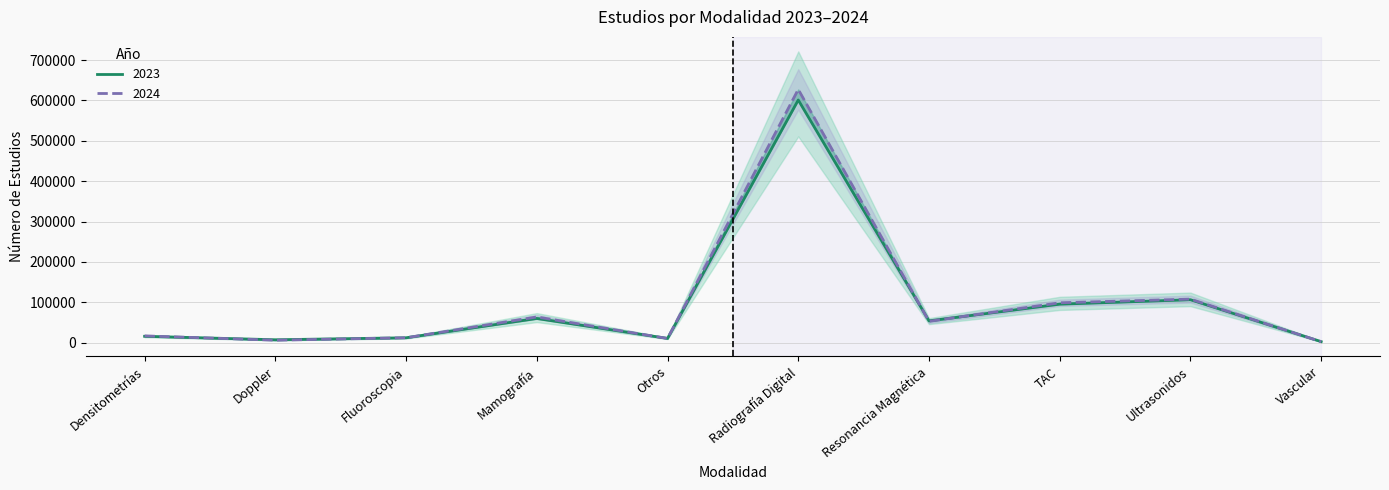

How many distinct data groups are displayed?

2